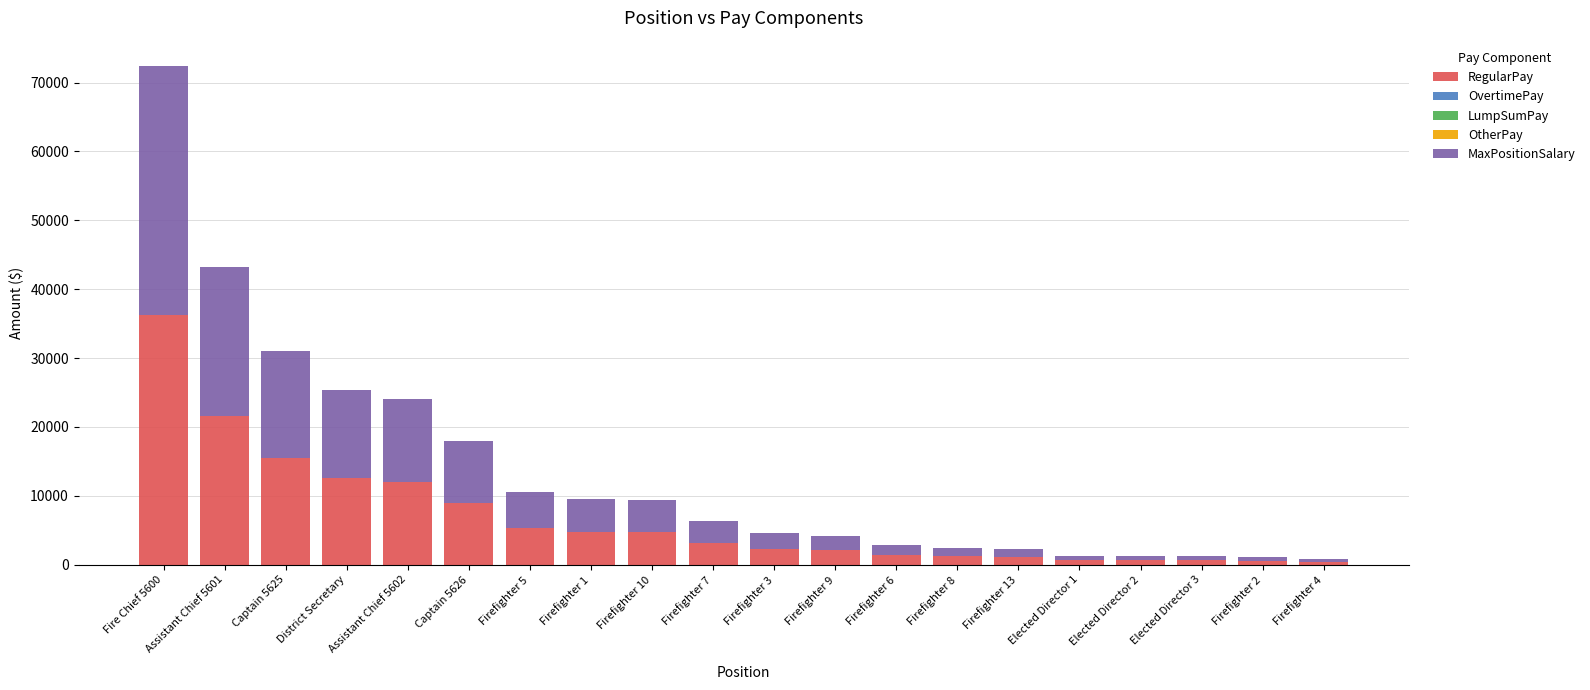

The value of RegularPay at Firefighter 9 is 2073. True or false?

True